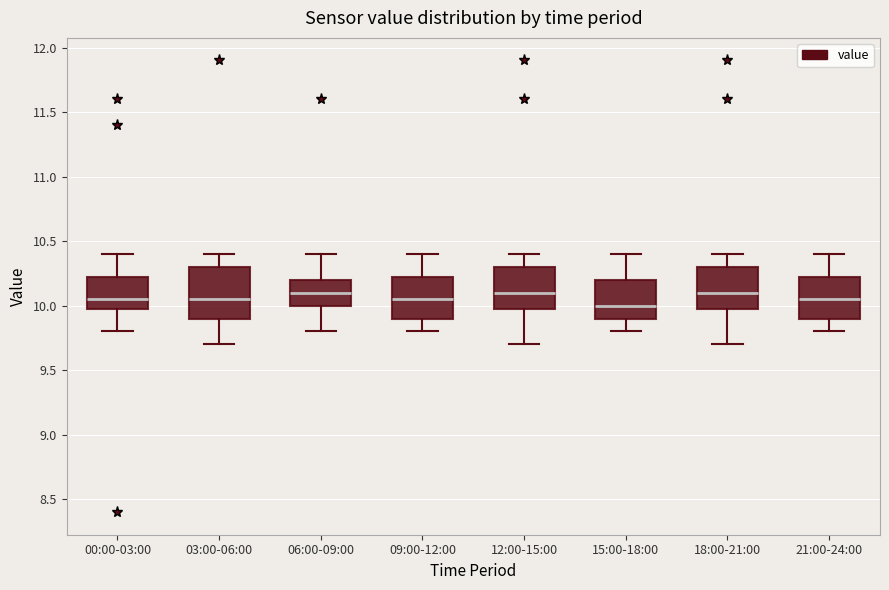

Reading left to right, read every box against the y-axis: the position of its median line, the range the box covers, and the ends of its whiskers. The values are not printed on the chart, so give them approximately, as read against the axis.

00:00-03:00: median 10.05, box 10.00 to 10.25, whiskers 9.80 to 10.40
03:00-06:00: median 10.05, box 9.90 to 10.30, whiskers 9.70 to 10.40
06:00-09:00: median 10.10, box 10.00 to 10.20, whiskers 9.80 to 10.40
09:00-12:00: median 10.05, box 9.90 to 10.25, whiskers 9.80 to 10.40
12:00-15:00: median 10.10, box 10.00 to 10.30, whiskers 9.70 to 10.40
15:00-18:00: median 10.00, box 9.90 to 10.20, whiskers 9.80 to 10.40
18:00-21:00: median 10.10, box 10.00 to 10.30, whiskers 9.70 to 10.40
21:00-24:00: median 10.05, box 9.90 to 10.25, whiskers 9.80 to 10.40